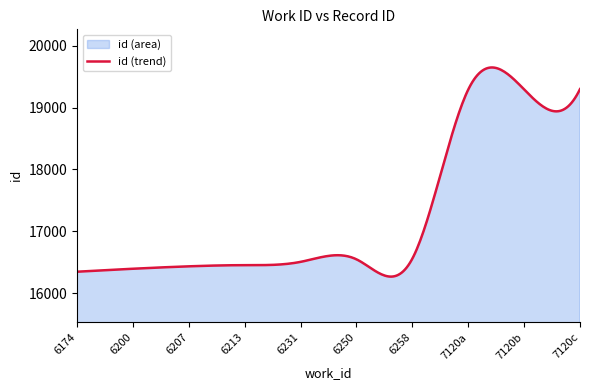

The chart shows a value of 4405 at 6231. True or false?

False